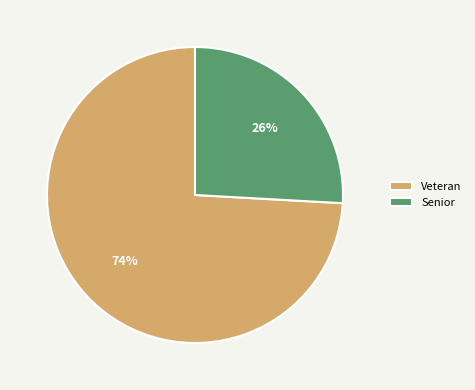

How many segments does this pie chart have?

2